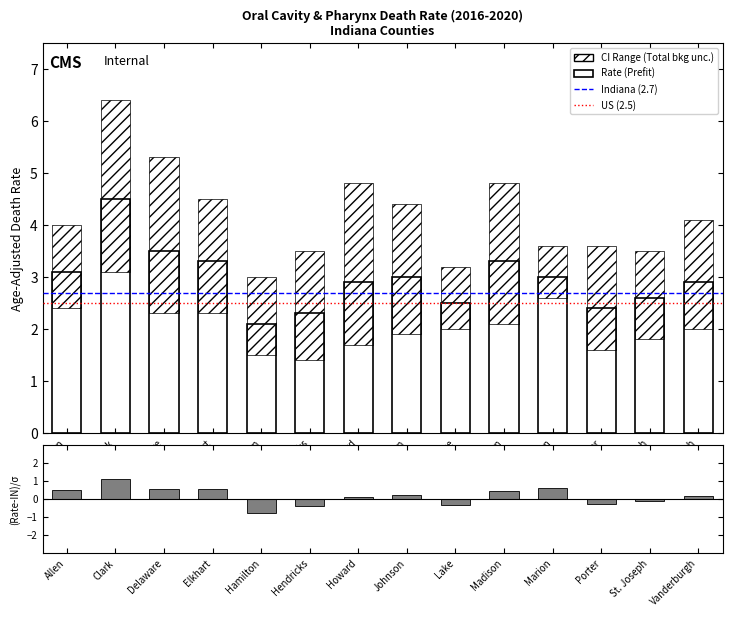

What is the change in value from Allen to Vanderburgh?

-0.3